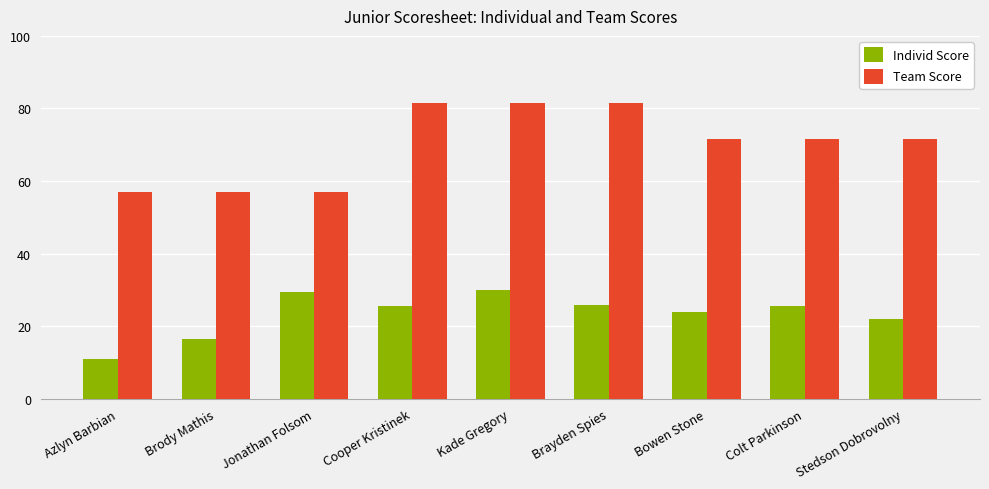

Reading left to right, list all the values displayed in this chart.

Individ Score: Azlyn Barbian=11.0	Brody Mathis=16.5	Jonathan Folsom=29.5	Cooper Kristinek=25.5	Kade Gregory=30.0	Brayden Spies=26.0	Bowen Stone=24.0	Colt Parkinson=25.5	Stedson Dobrovolny=22.0
Team Score: Azlyn Barbian=57.0	Brody Mathis=57.0	Jonathan Folsom=57.0	Cooper Kristinek=81.5	Kade Gregory=81.5	Brayden Spies=81.5	Bowen Stone=71.5	Colt Parkinson=71.5	Stedson Dobrovolny=71.5